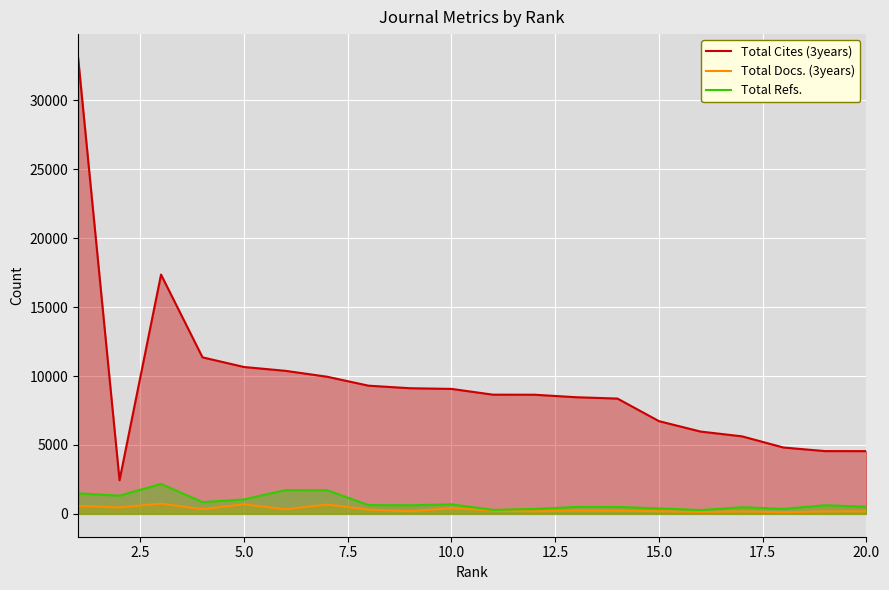

True or false: Total Docs. (3years) and Total Cites (3years) intersect in this chart.

False